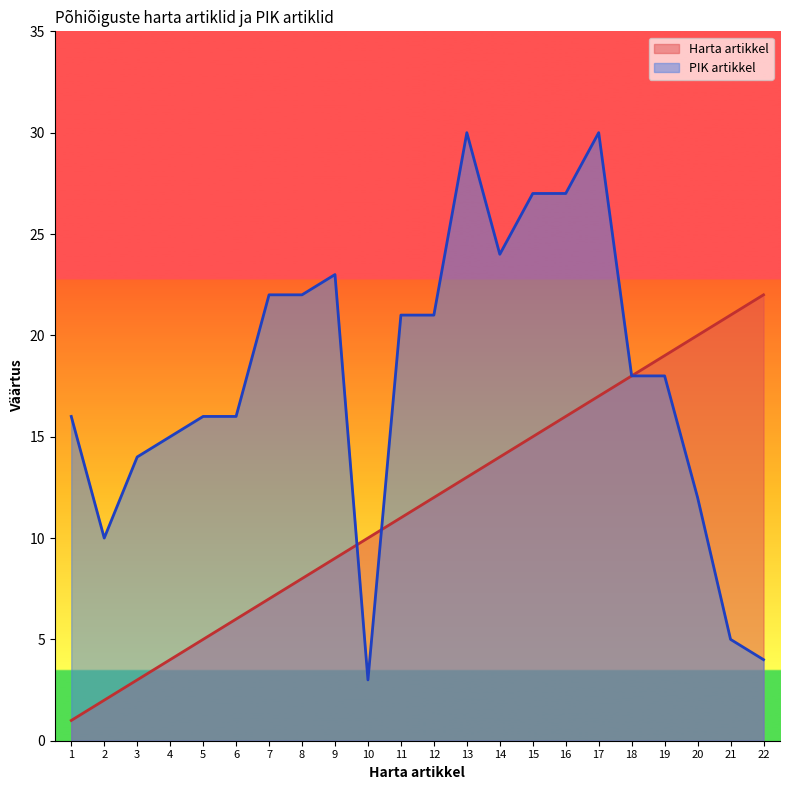

What is the sum of the Harta artikkel values at 22 and 7?

29